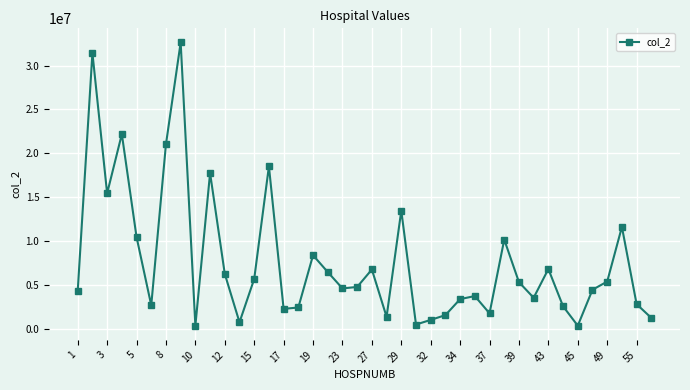

What is the average value?

7684269.6